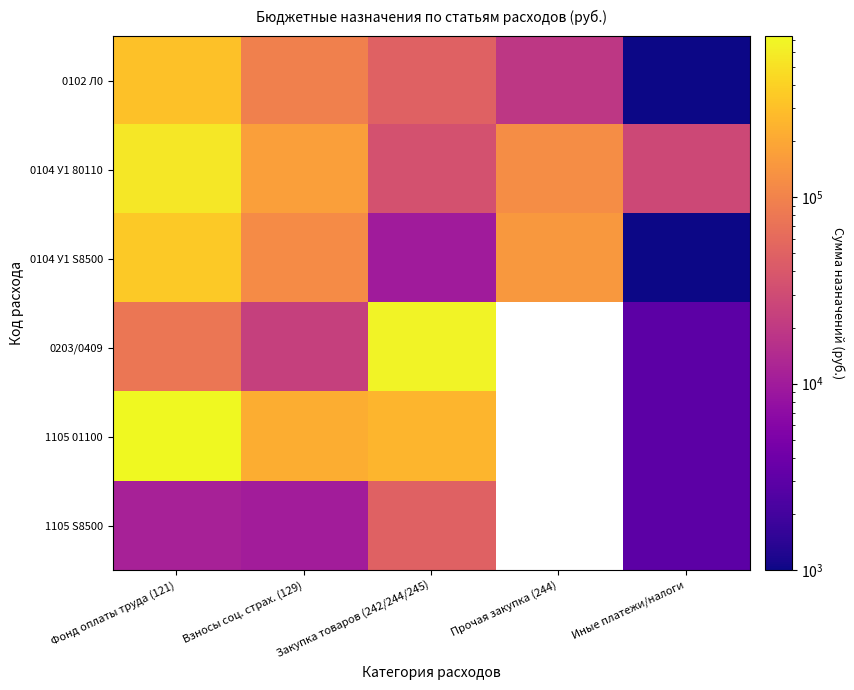

How many data points does each series have?

5